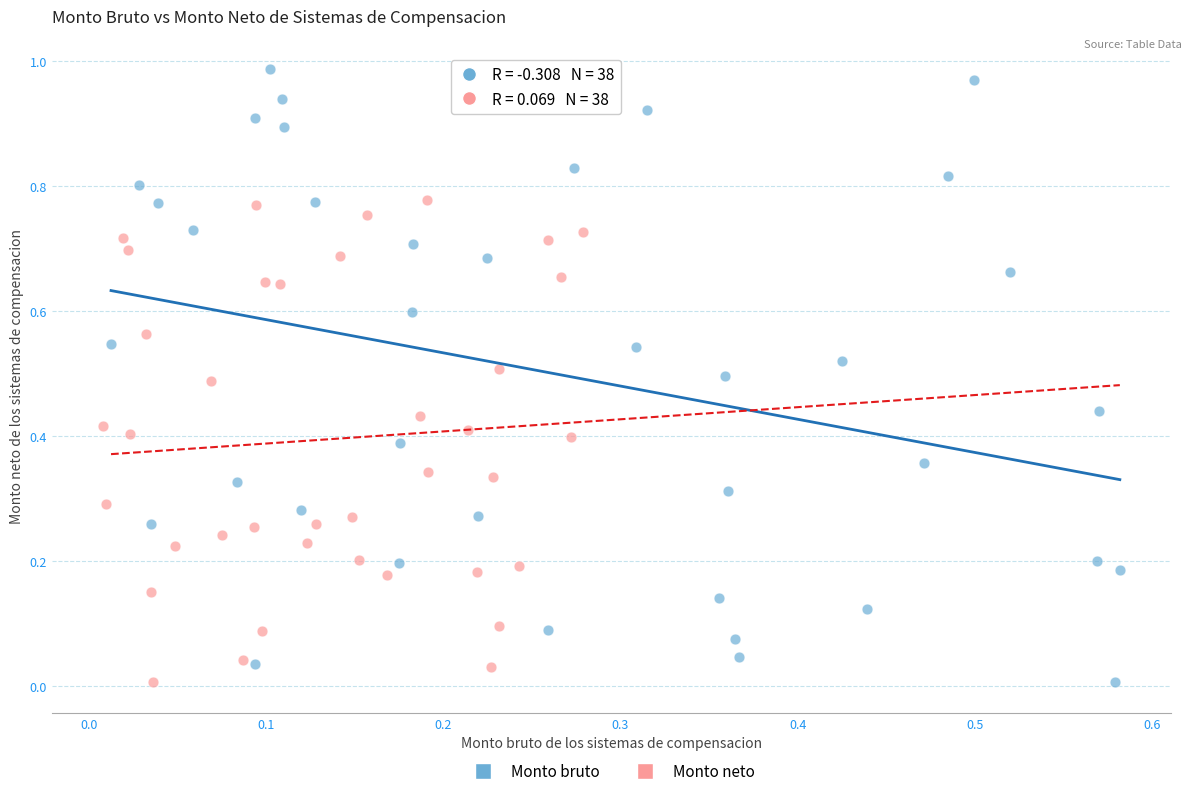

Which series has the largest Y range (max minus min)?

Monto bruto